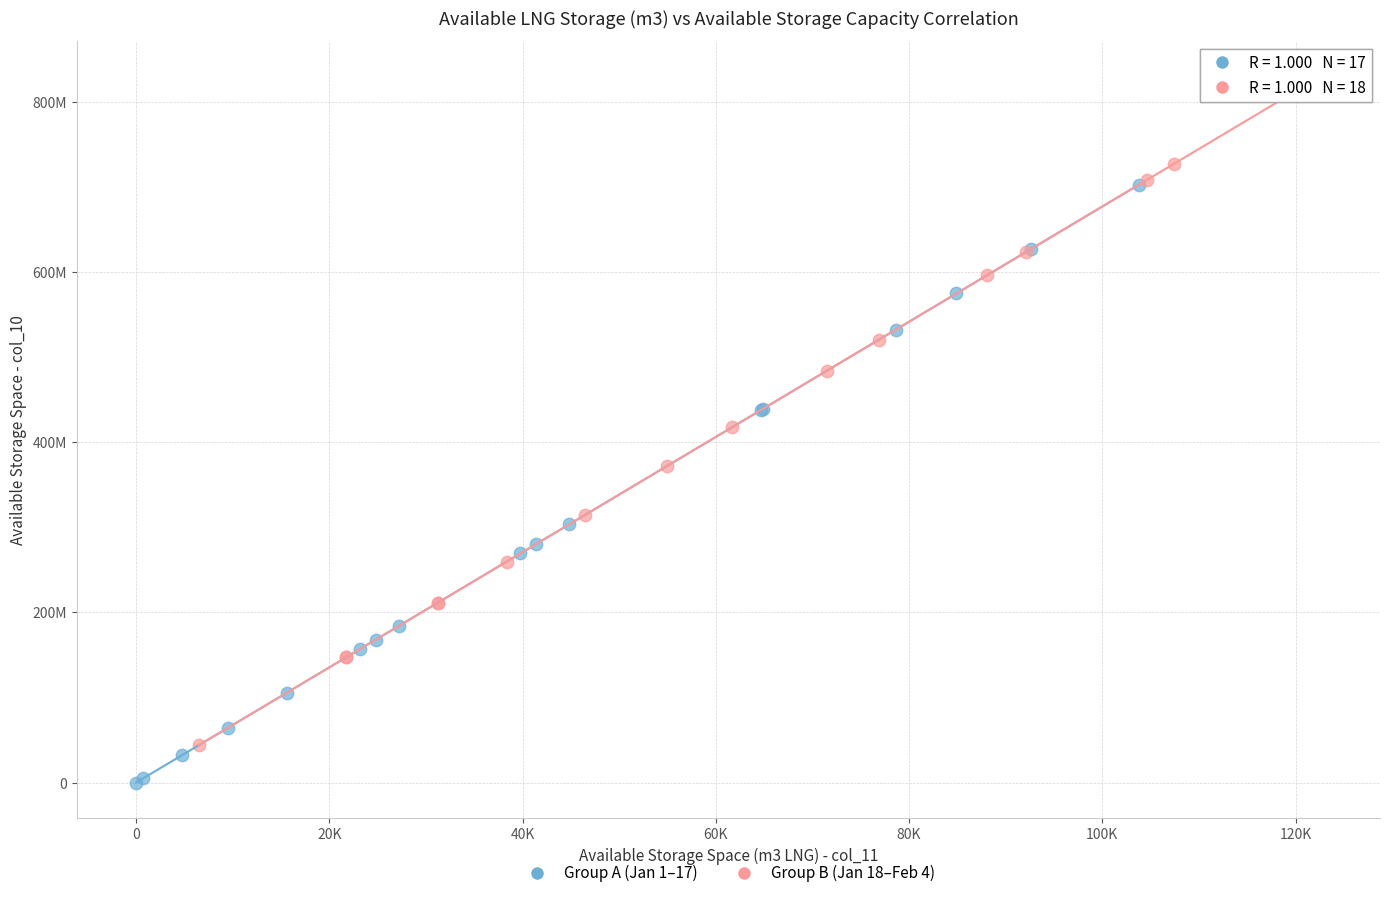

Which series has the largest Y range (max minus min)?

Group B (Jan 18–Feb 4)